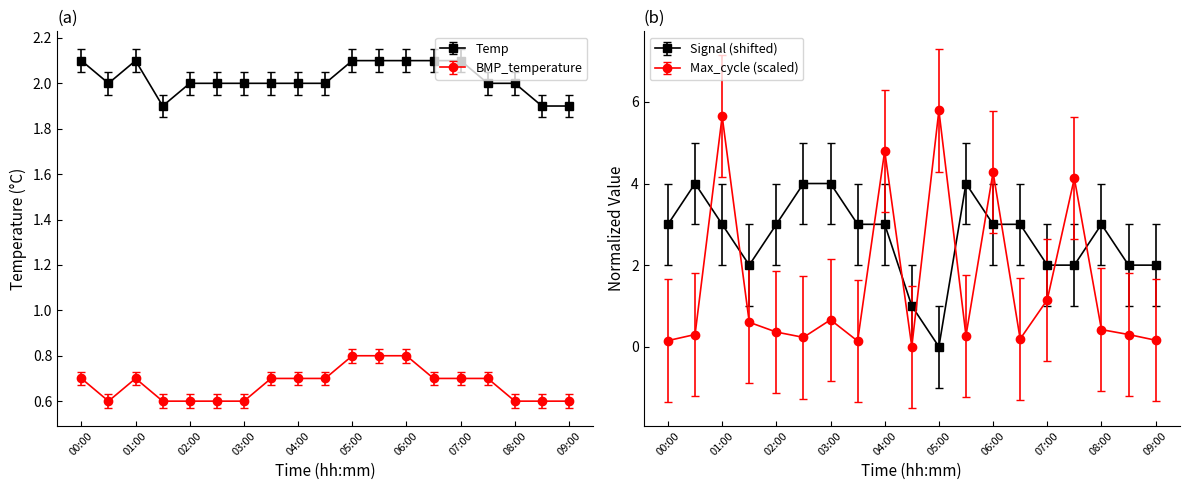

What is the difference between the second highest and minimum values in the BMP_temperature series?

0.2